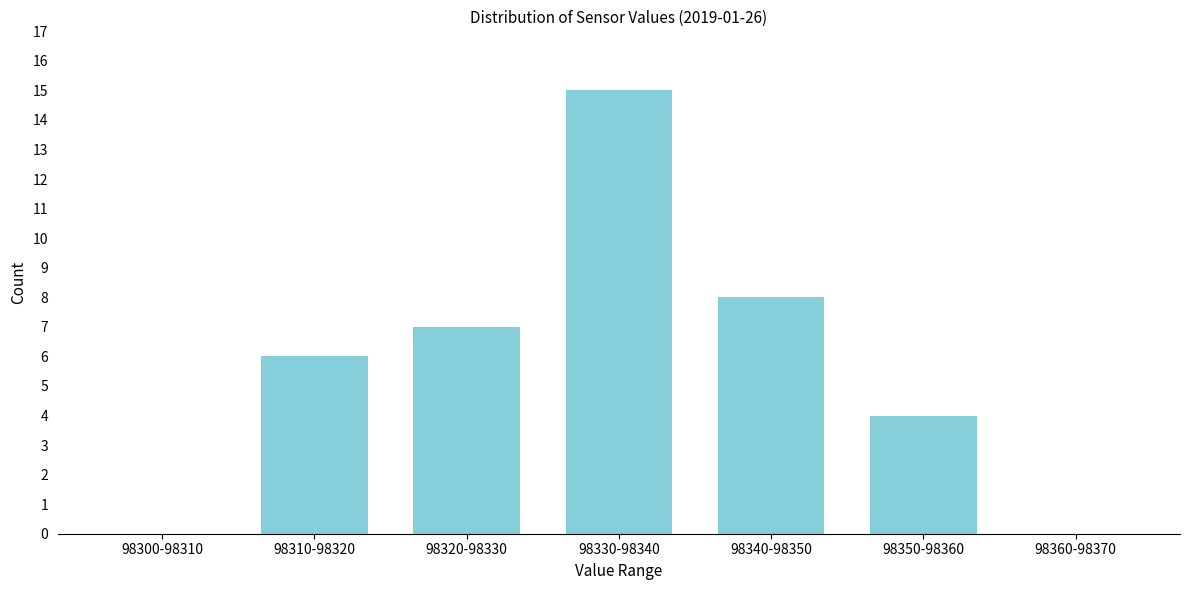

Reading left to right, what are all the values shown in this chart?

98300-98310=0	98310-98320=6	98320-98330=7	98330-98340=15	98340-98350=8	98350-98360=4	98360-98370=0